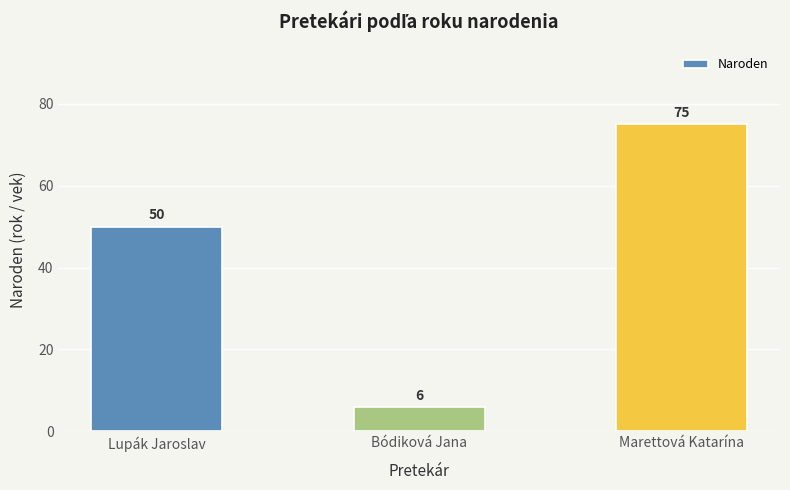

Count the values in the range 6 to 75.

3